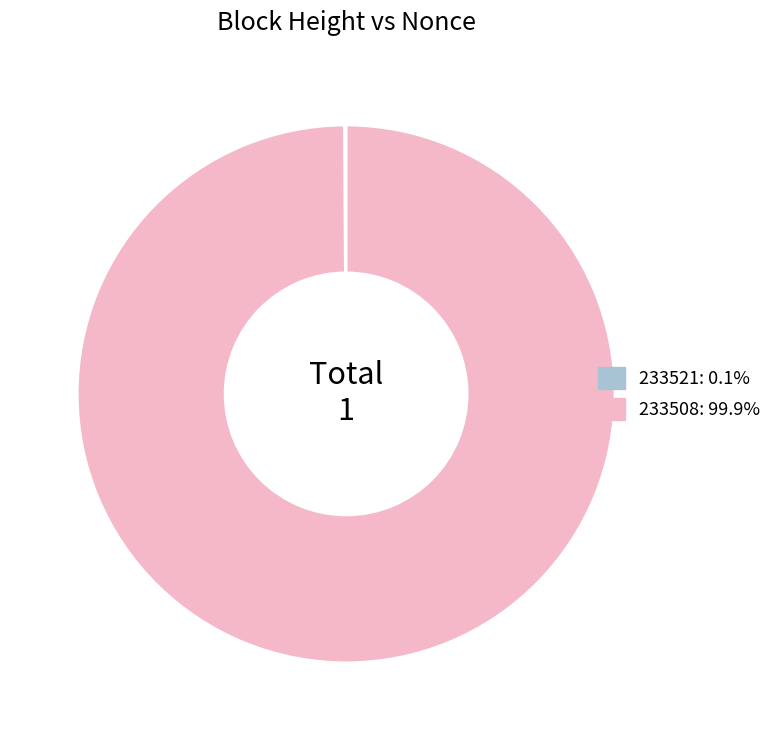

What is the majority slice?

233508